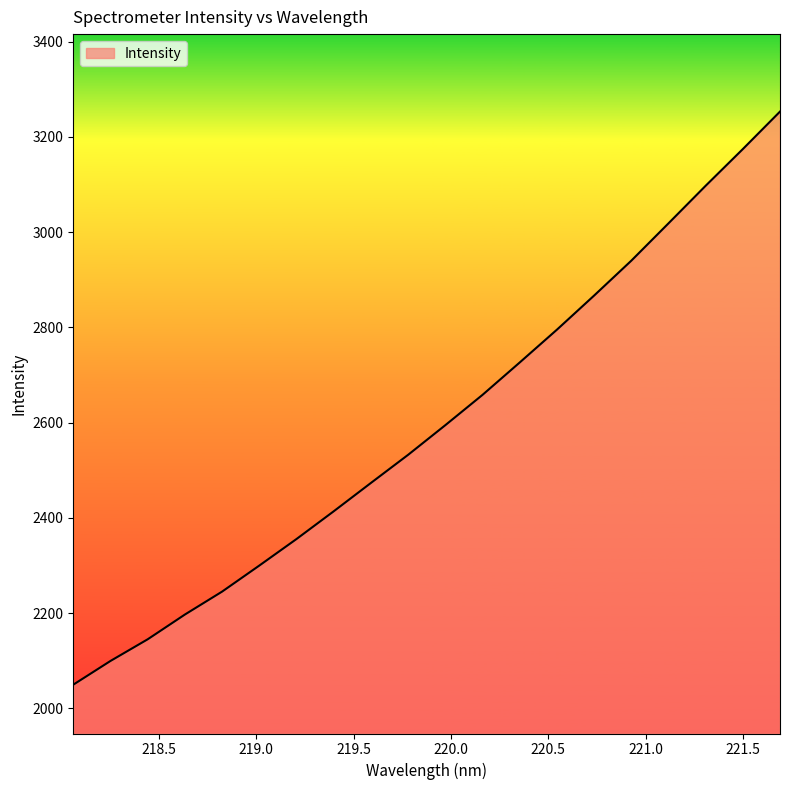

Does the chart have visible grid lines?

No